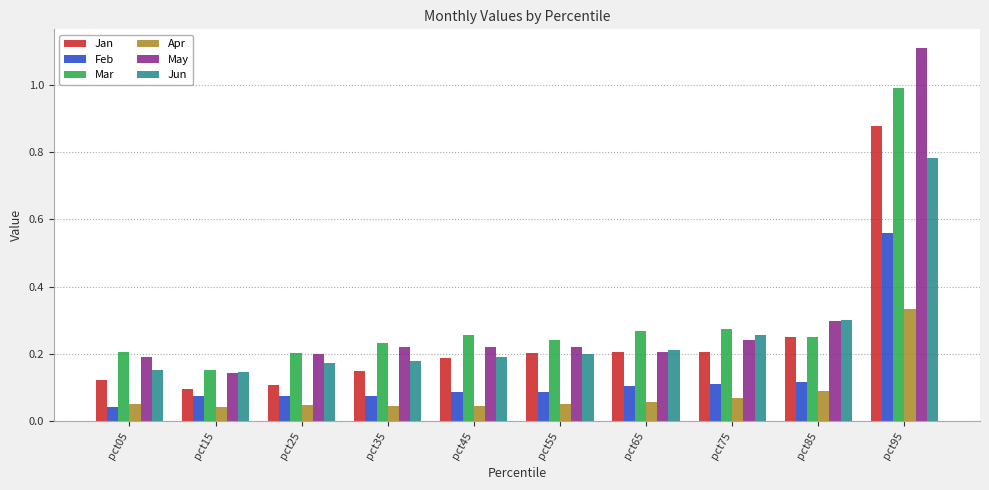

What is the greatest value displayed?

1.1